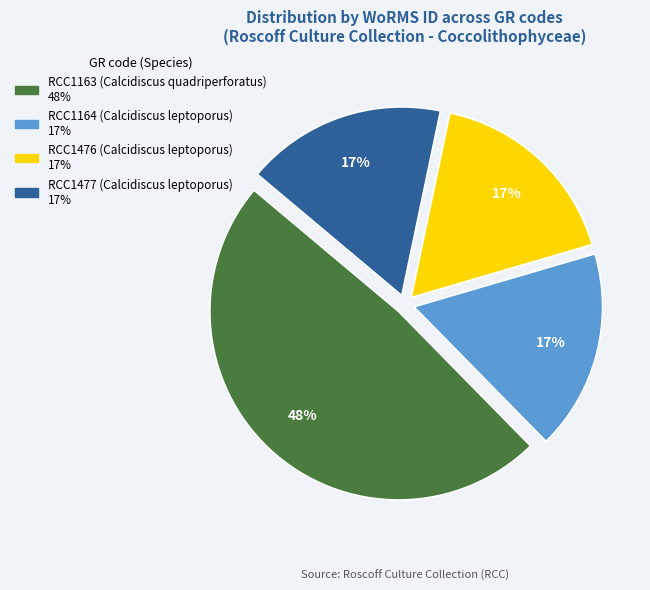

To the nearest percent, what is the combined percentage of RCC1477 (Calcidiscus leptoporus) and RCC1164 (Calcidiscus leptoporus)?

34%